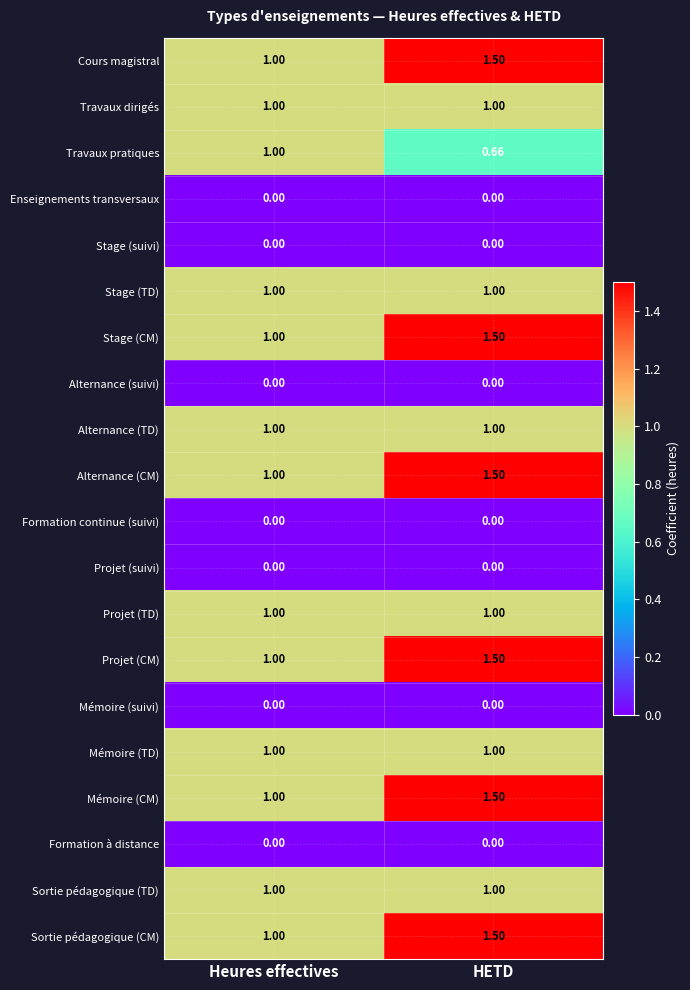

At which category is the sum across all series the highest?

HETD